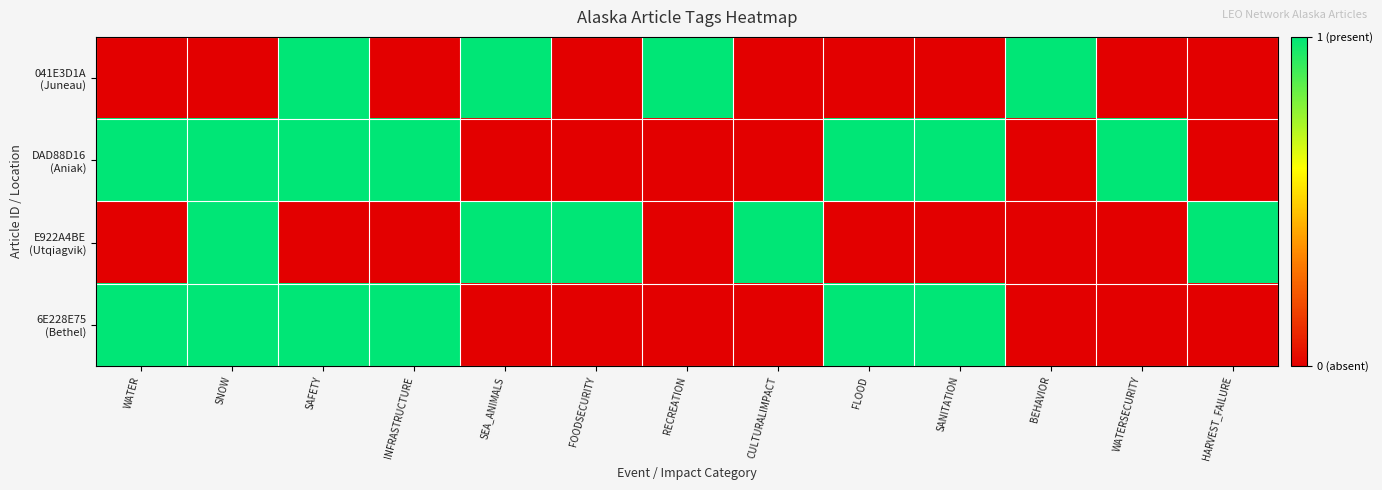

What is the maximum value shown in the chart?

1